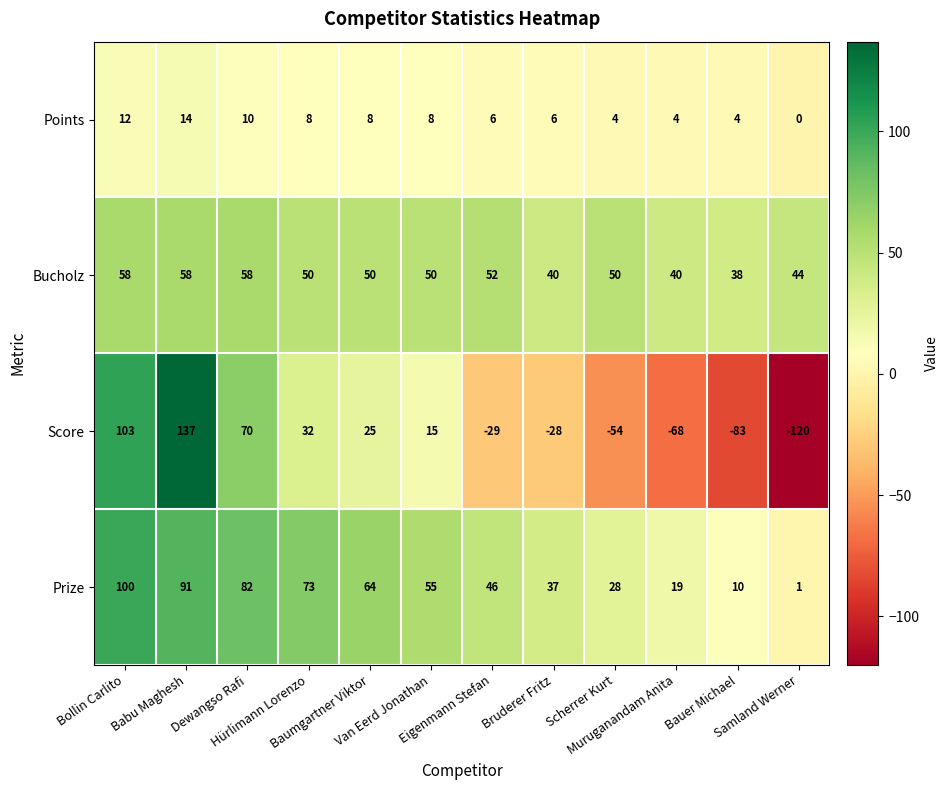

Which series has the largest total across all categories?

Prize